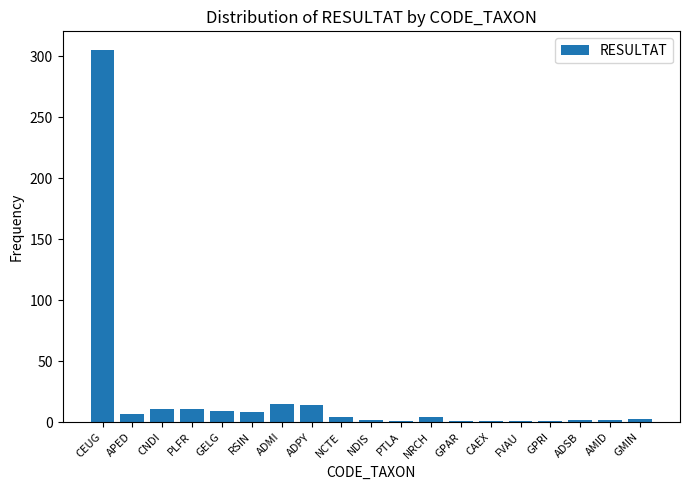

How many values are below 4?

9